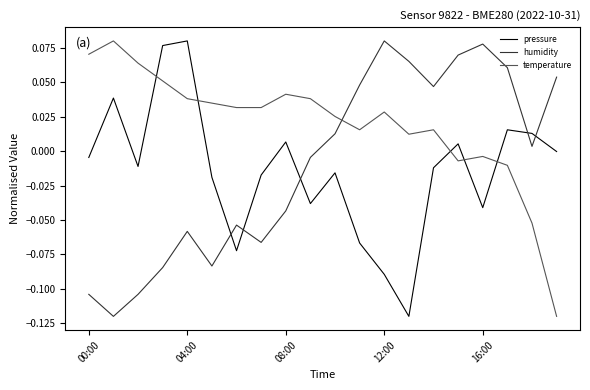

True or false: temperature and pressure cross at least once.

True